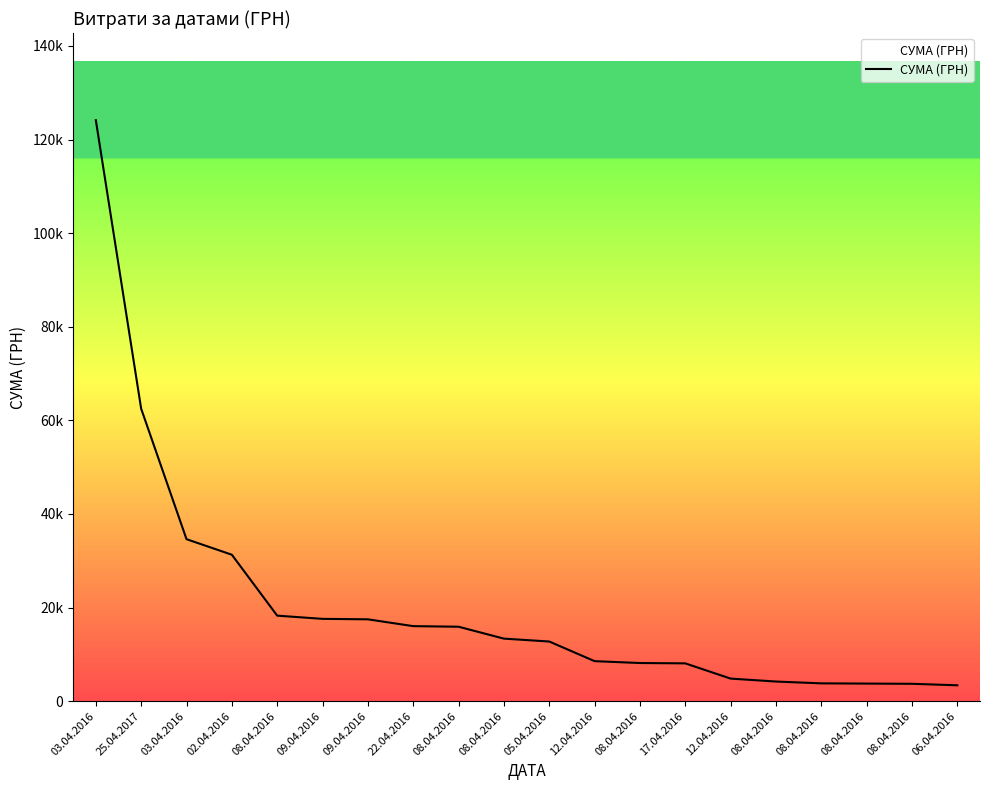

What is the sum of the values at 02.04.2016 and 08.04.2016?

44641.5